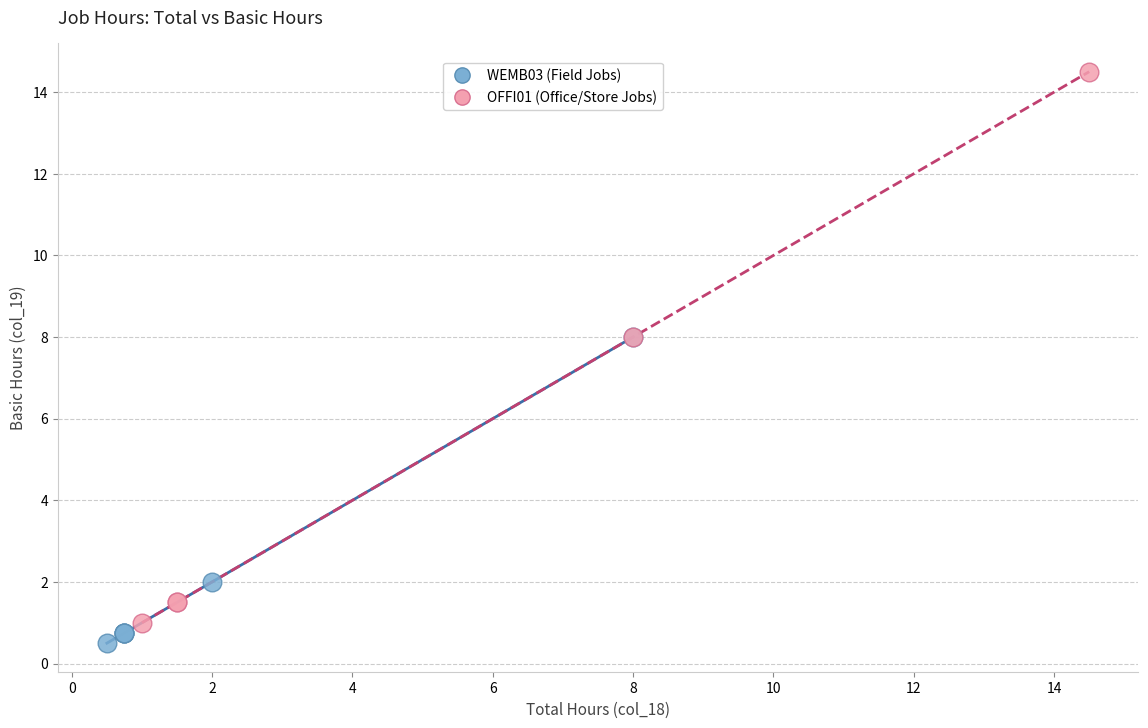

Which series has the largest Y range (max minus min)?

OFFI01 (Office/Store Jobs)